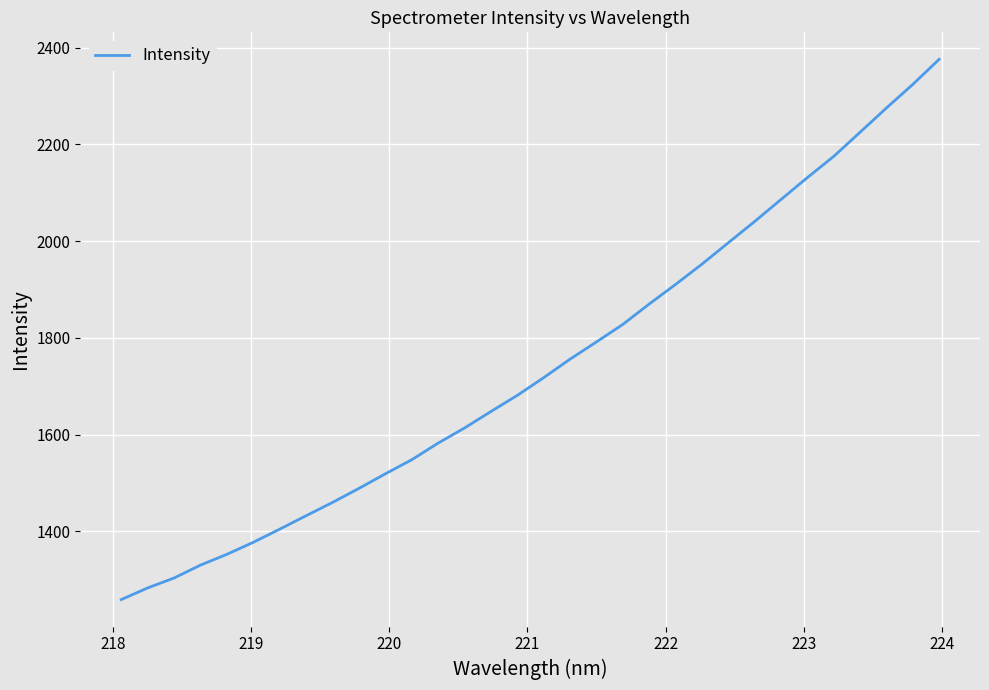

What is the minimum value shown in the chart?

1258.7